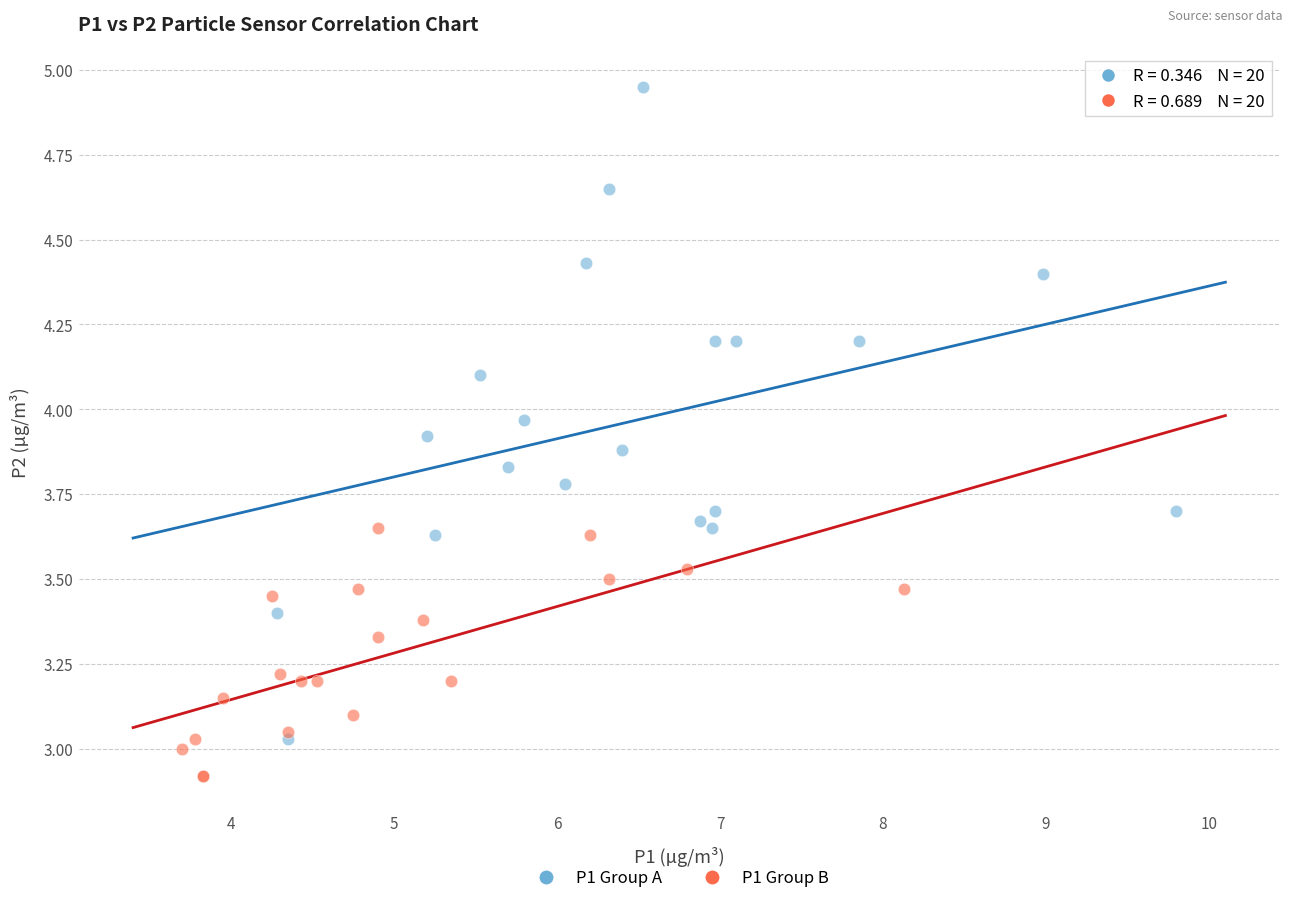

Which series reaches the maximum Y coordinate?

P1 Group A